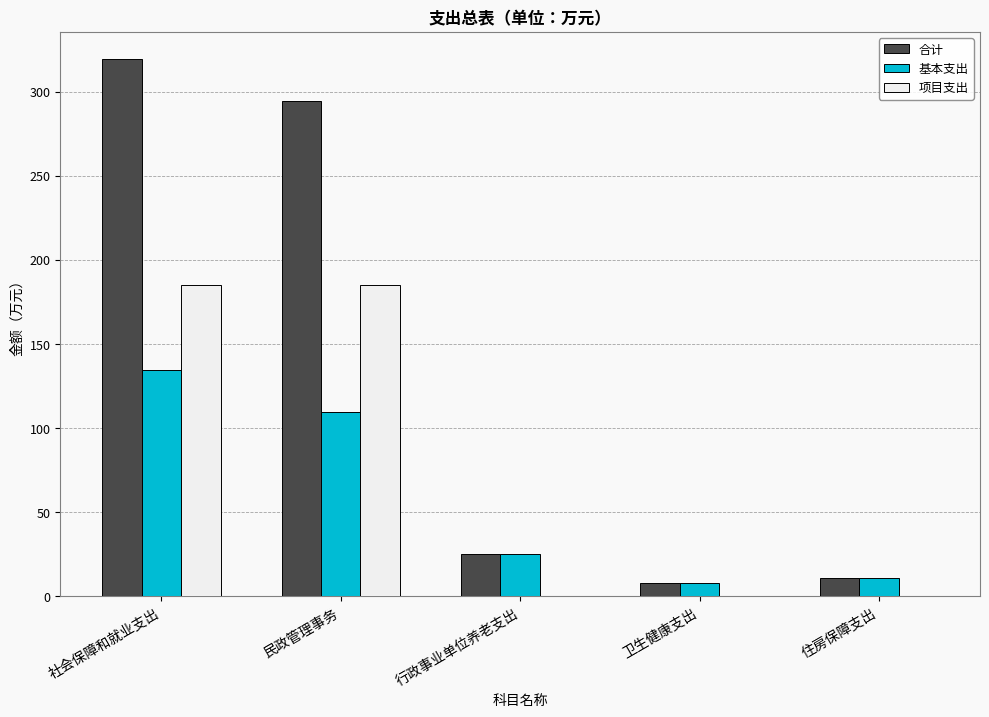

Is the value of 合计 at 卫生健康支出 greater than the value of 基本支出 at 社会保障和就业支出?

No